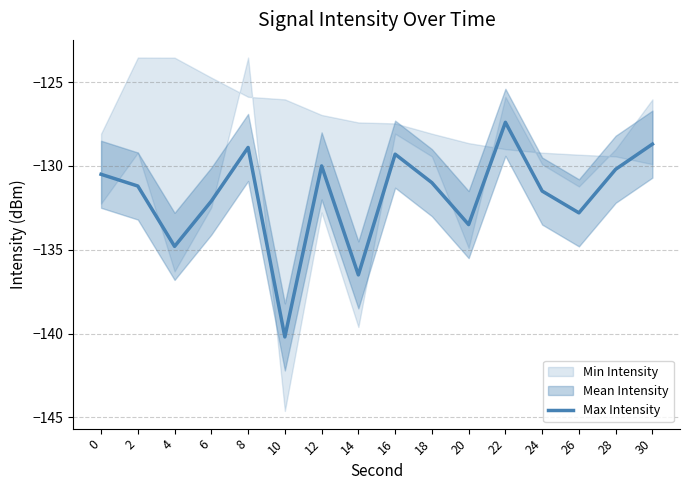

What is the change in value from 12 to 16?

+0.7